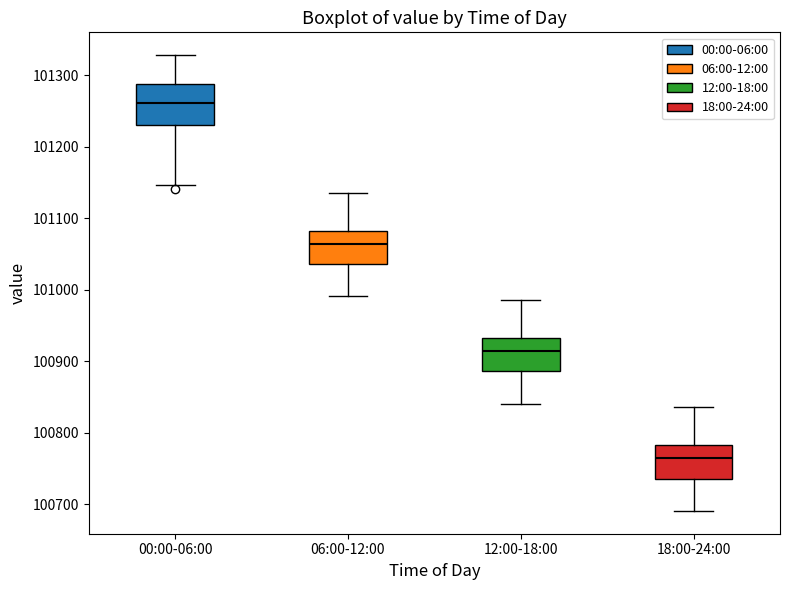

Where is the upper edge of the box for 00:00-06:00 on the y-axis? The values are not printed on the chart, so give them approximately, as read against the axis.

101290